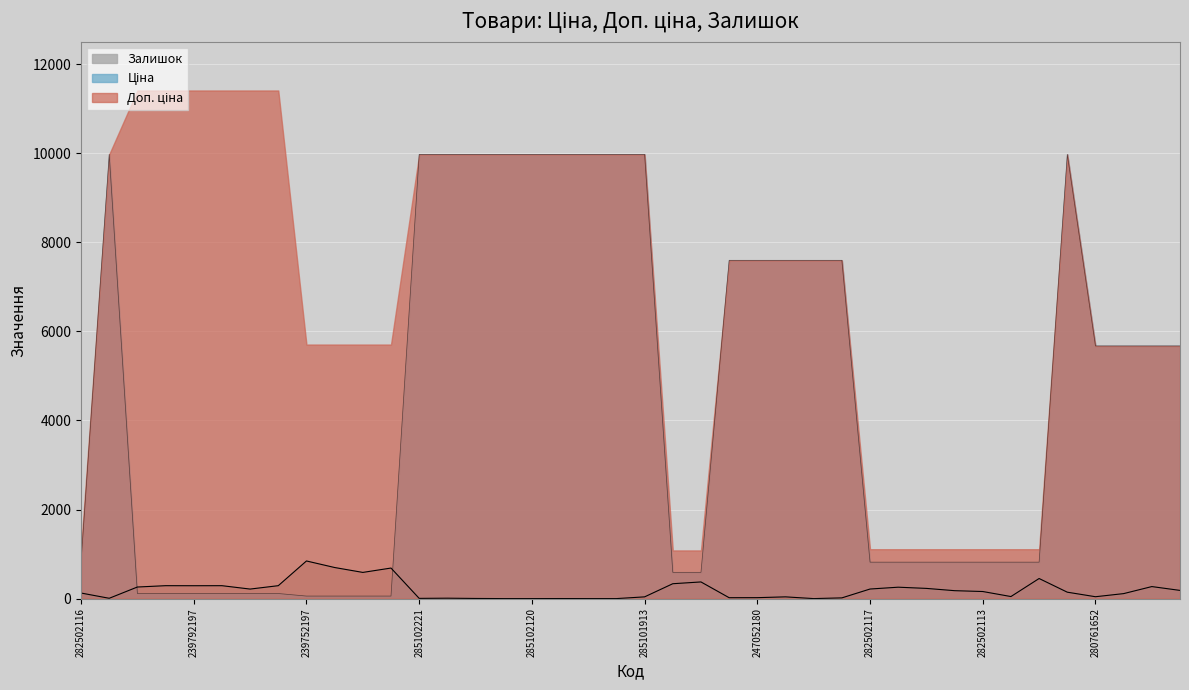

True or false: Залишок and Ціна cross at least once.

True